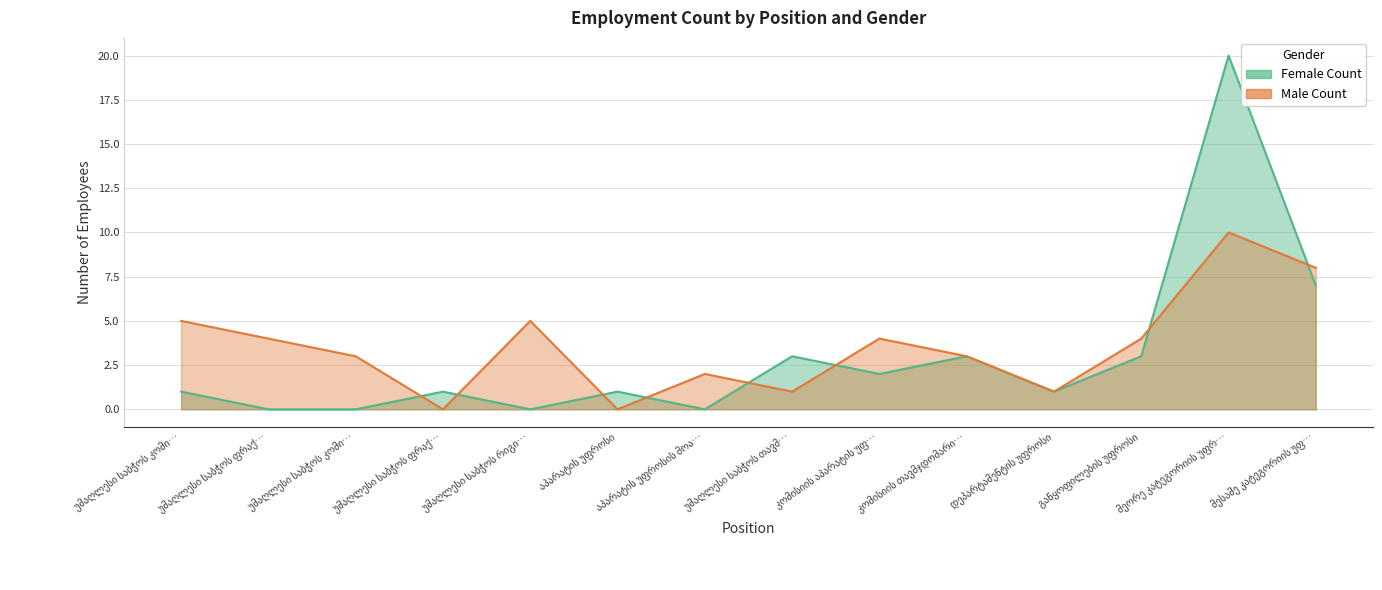

What is the total value across all series at უმაღლესი საბჭოს კომი…?

6